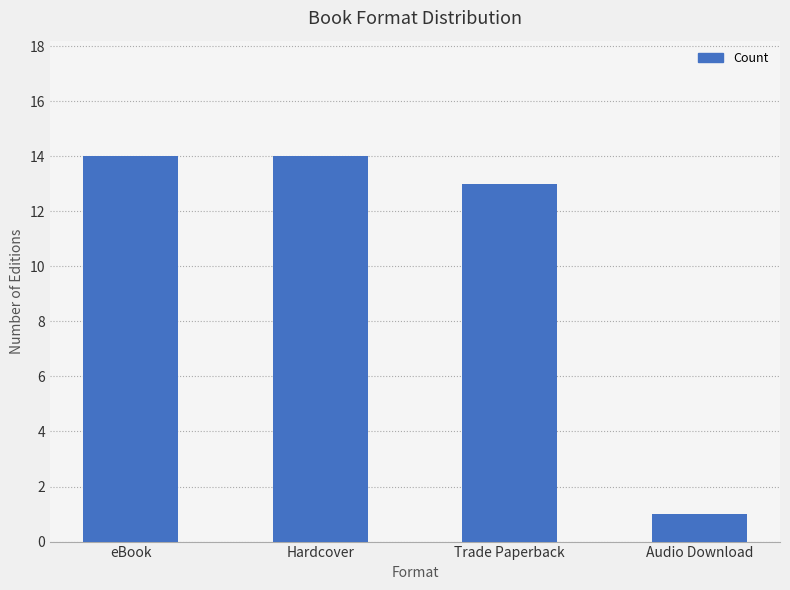

What is the ratio of the value at Hardcover to the value at Audio Download?

14.0